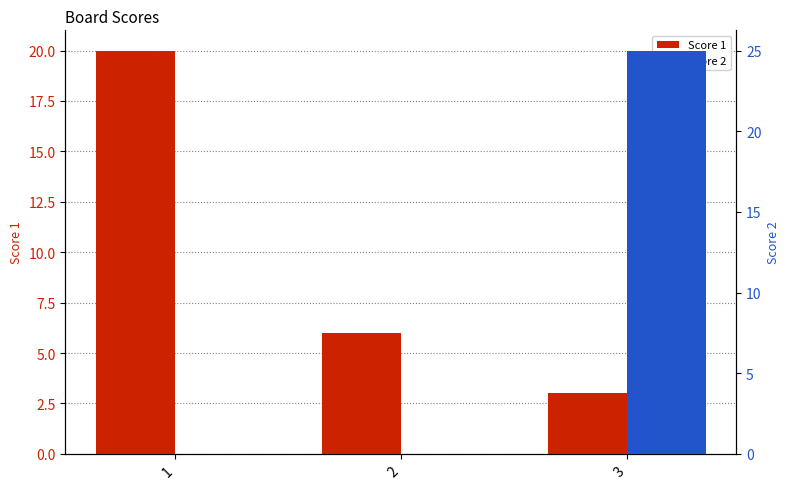

Reading right to left, what are all the values shown in this chart?

Score 1: 3	6	20
Score 2: 25	0	0